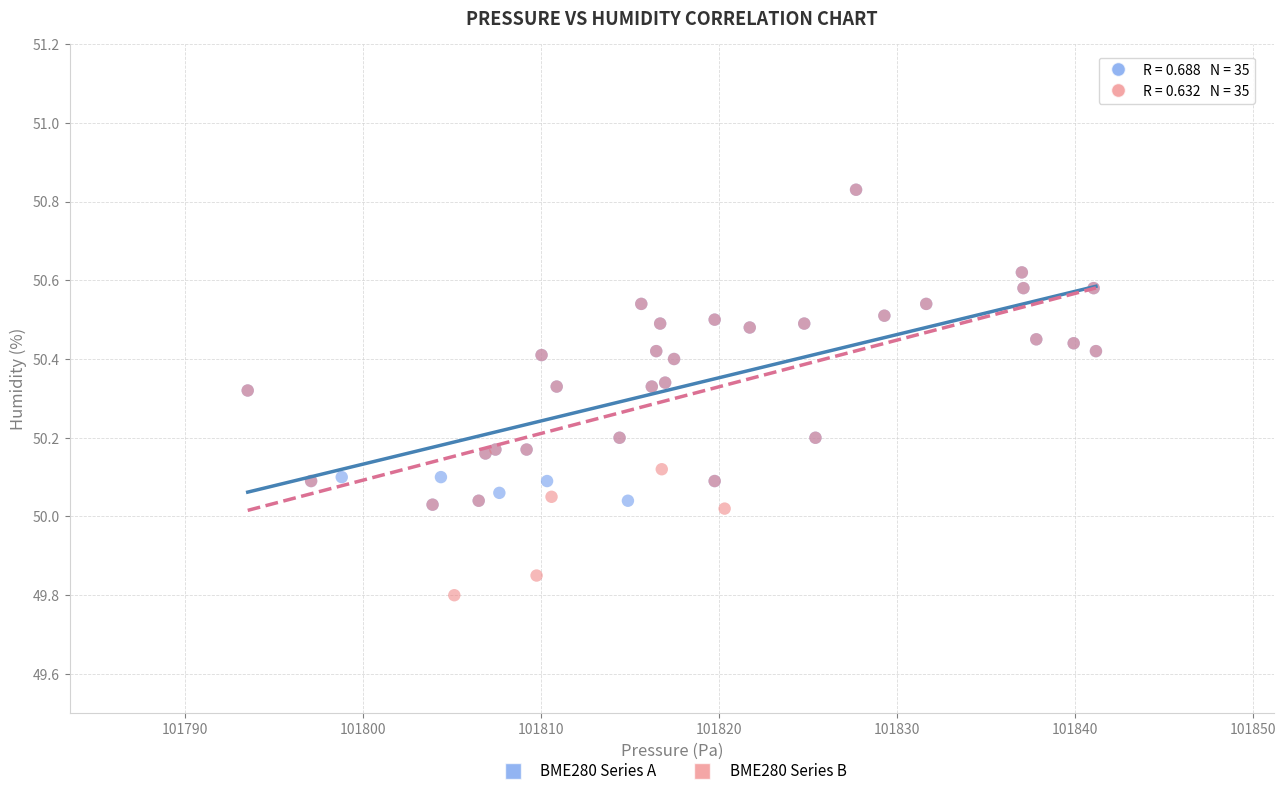

Which series reaches the minimum Y coordinate?

BME280 Series B